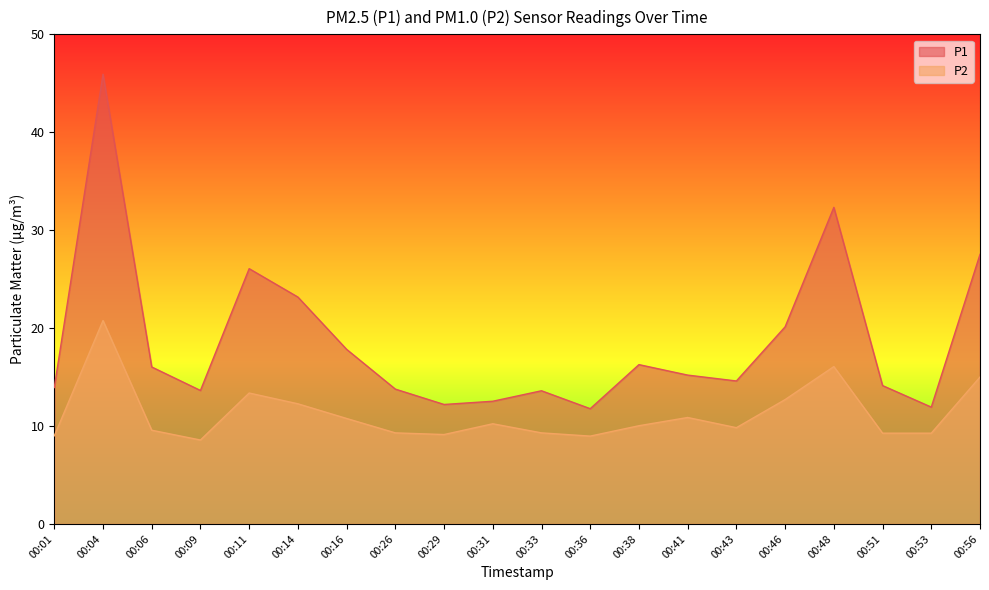

Is it true that P1 equals 9.8 at 00:51?

False